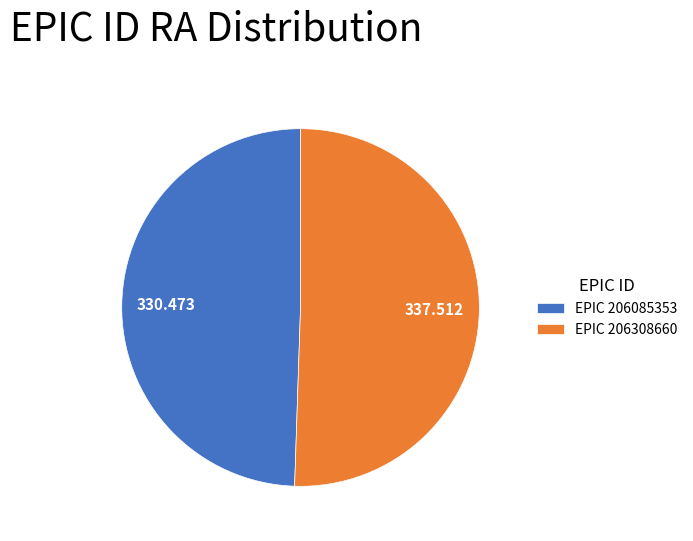

Is the sum of EPIC 206085353 and EPIC 206308660 greater than half?

Yes